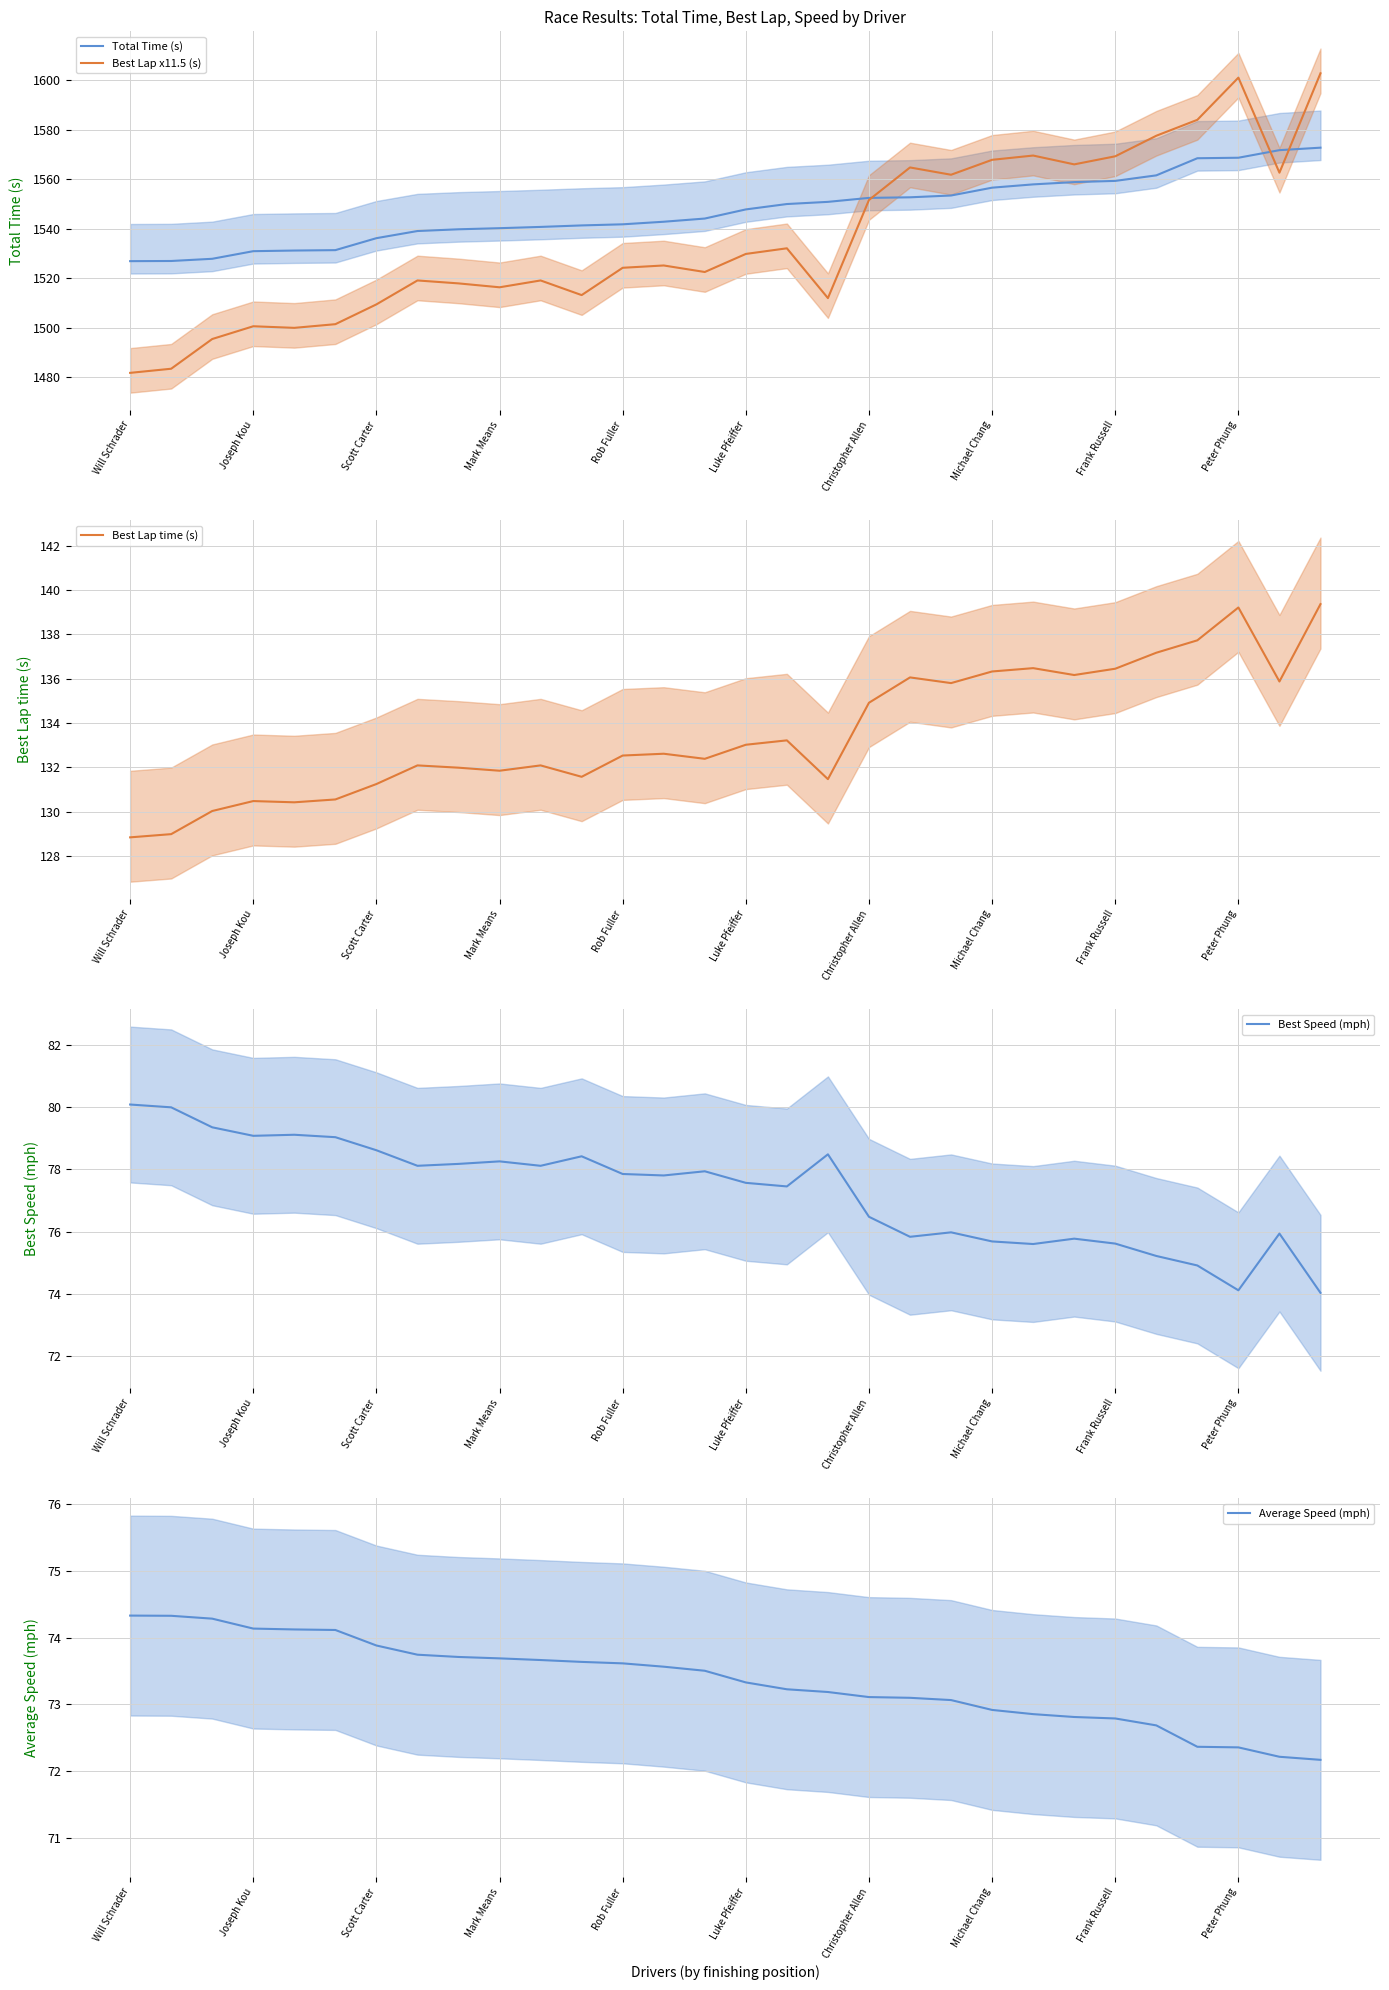

Is it true that Total Time (s) equals 1536.1 at Scott Carter?

True